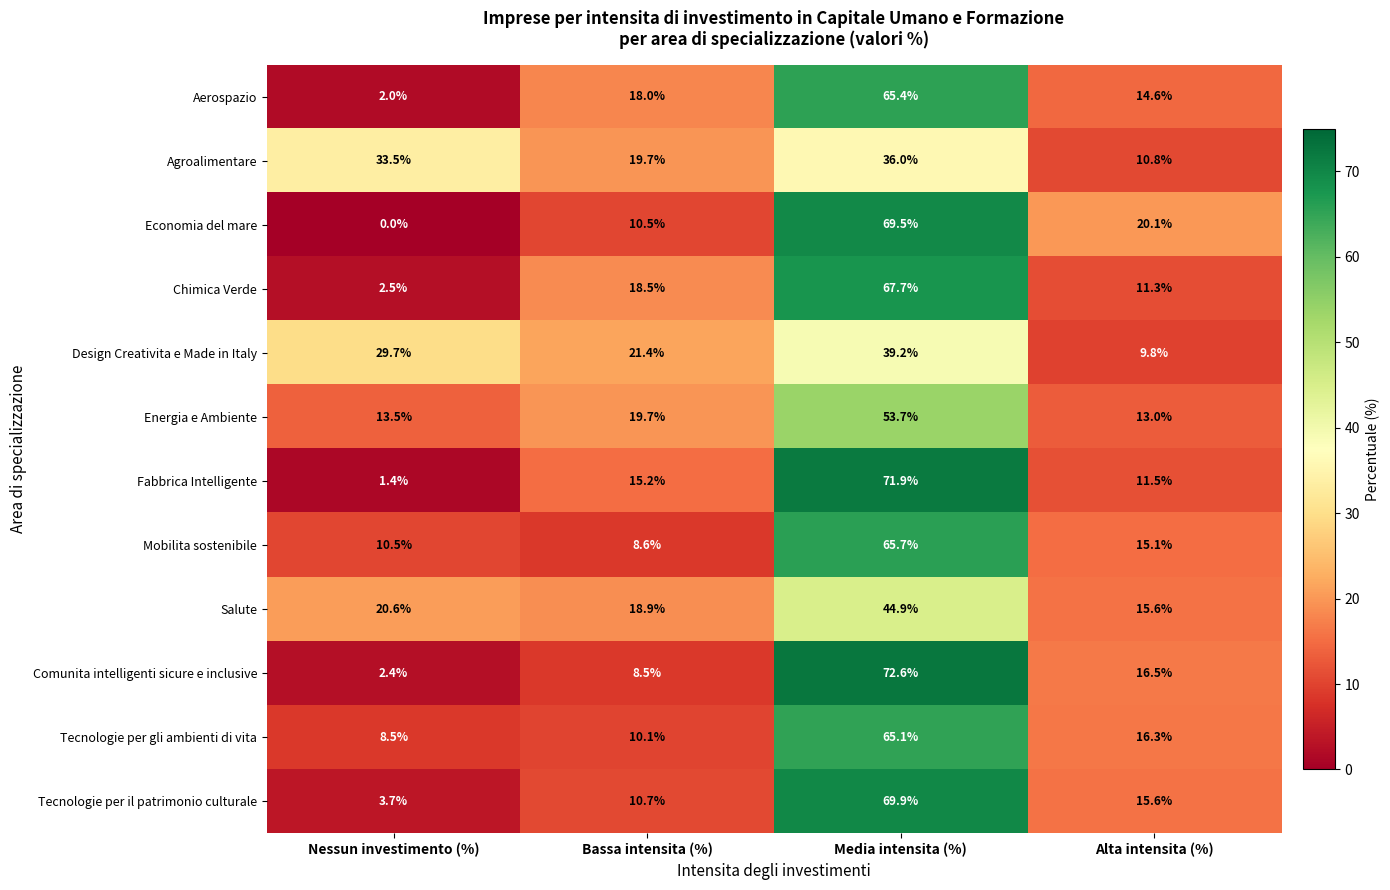

What is the total value across all series at Media intensita (%)?

721.6